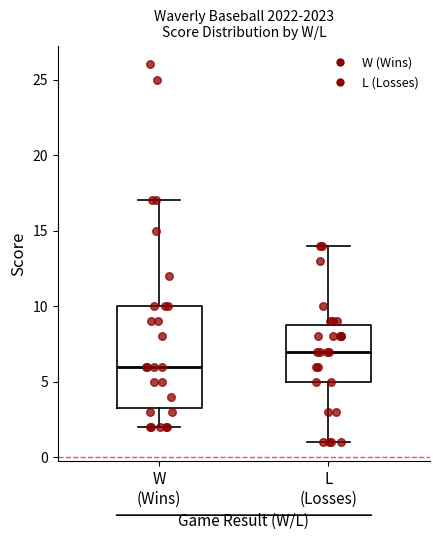

Reading left to right, read every box against the y-axis: the position of its median line, the range the box covers, and the ends of its whiskers. The values are not printed on the chart, so give them approximately, as read against the axis.

W (Wins): median 6.0, box 3.5 to 10.0, whiskers 2.0 to 17.0
L (Losses): median 7.0, box 5.0 to 9.0, whiskers 1.0 to 14.0